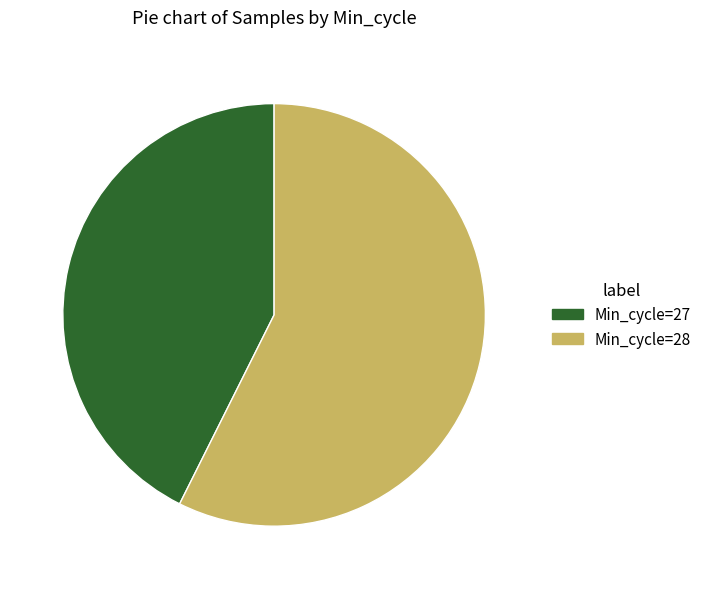

Do Min_cycle=28 and Min_cycle=27 together represent more than half of the pie?

Yes